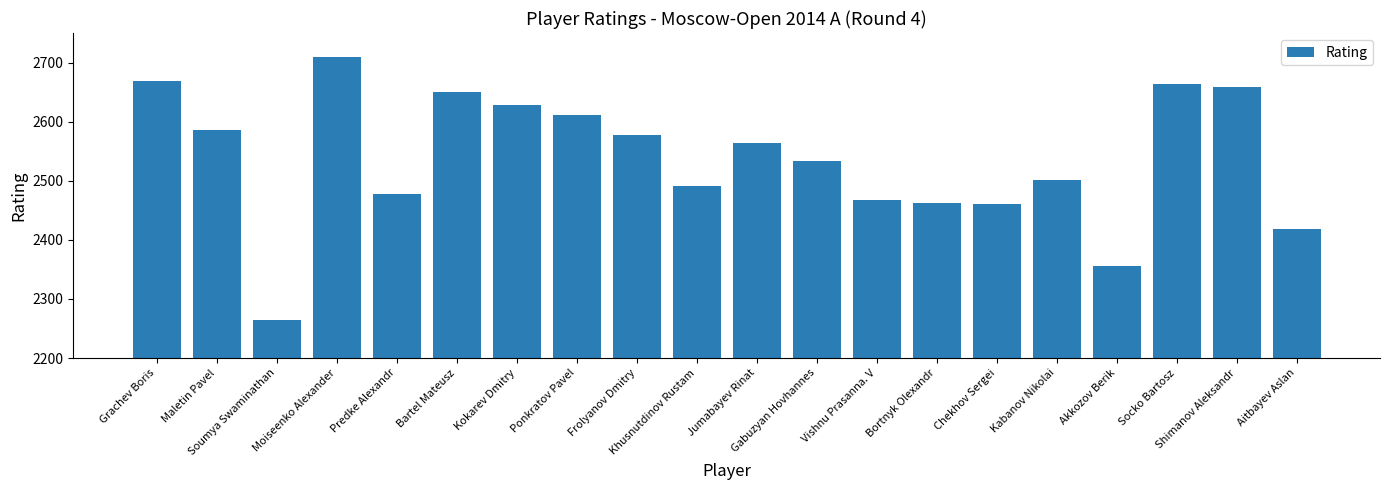

What is the difference between the maximum and minimum values?

446